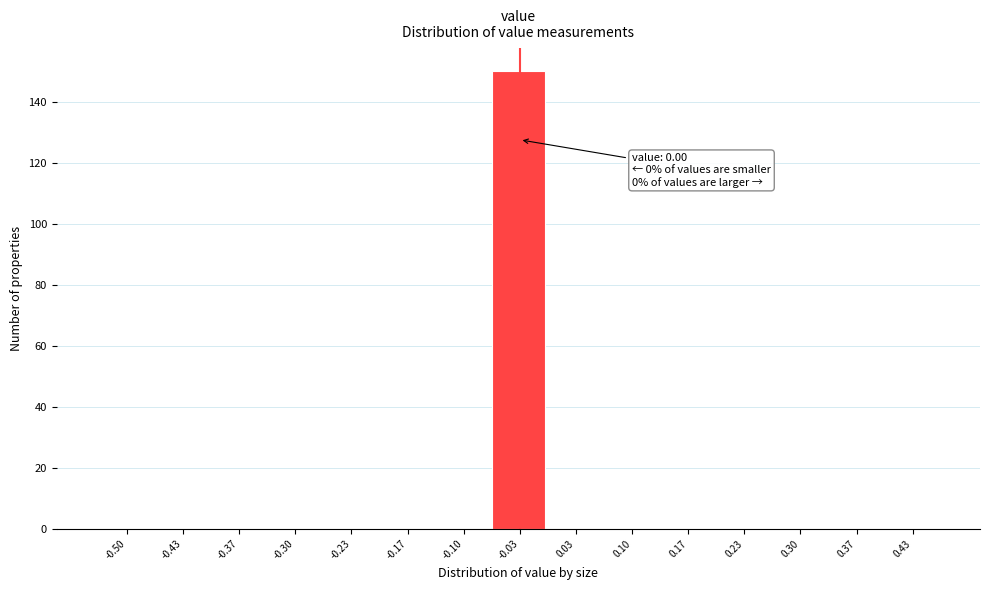

Reading right to left, extract all data points from this chart.

0.43=0	0.37=0	0.30=0	0.23=0	0.17=0	0.10=0	0.03=0	-0.03=150	-0.10=0	-0.17=0	-0.23=0	-0.30=0	-0.37=0	-0.43=0	-0.50=0